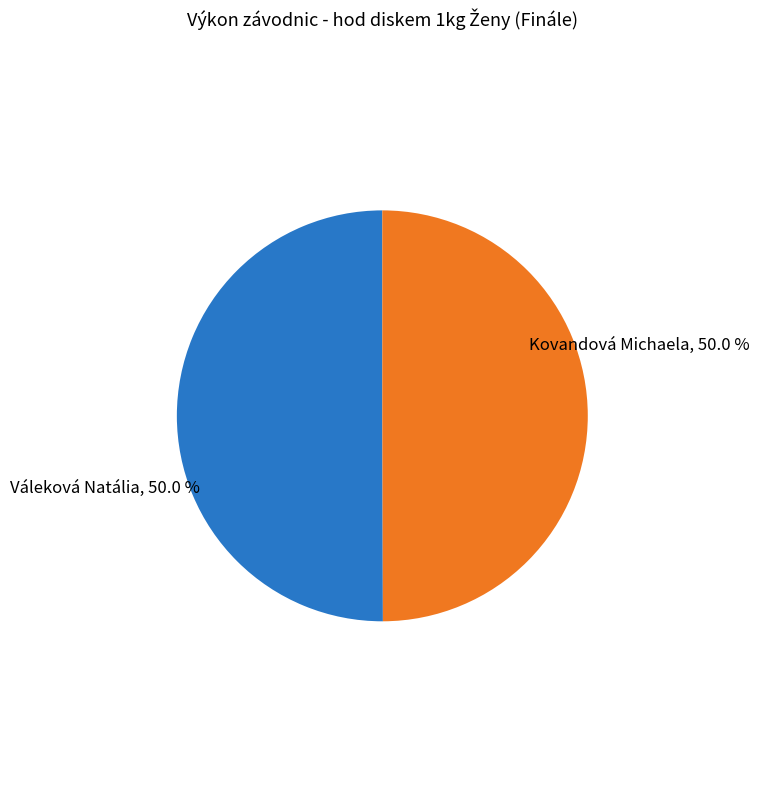

To the nearest percent, what is the combined percentage of Kovandová Michaela and Váleková Natália?

100%